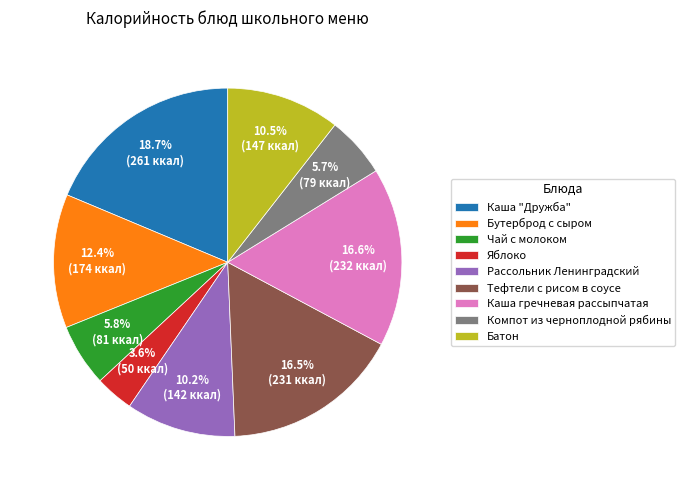

What is the ratio of the value at Батон to the value at Бутерброд с сыром?

0.8